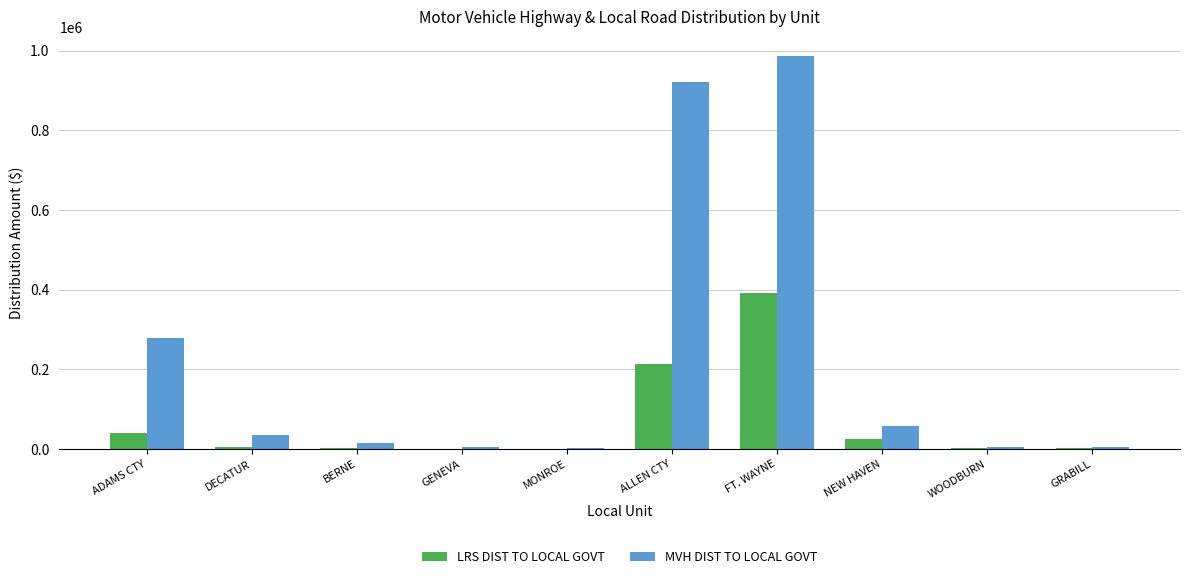

At which label is LRS DIST TO LOCAL GOVT closest to 196726?

ALLEN CTY